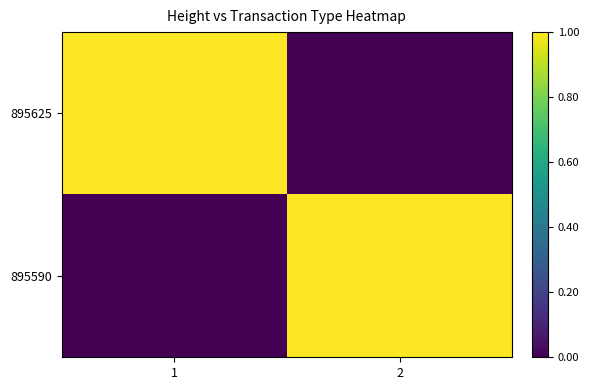

Which has a higher value, 1 or 2?

1